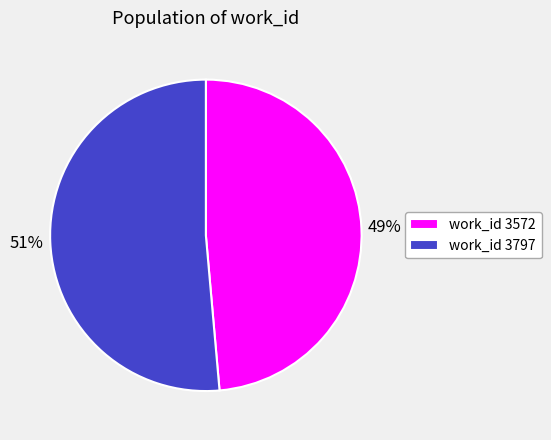

To the nearest percent, what is the average slice percentage?

50%